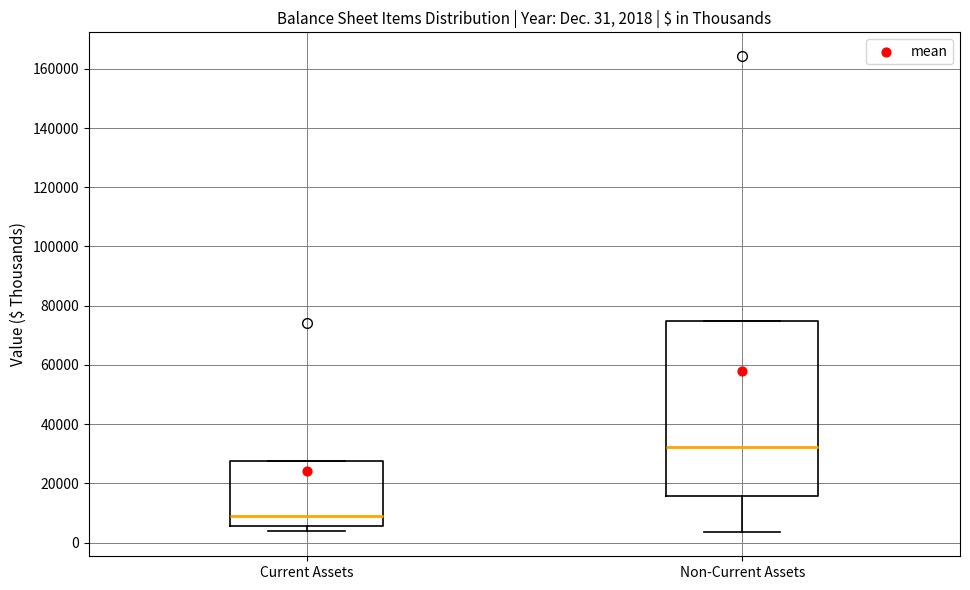

Which box is the tallest, from its lower edge to its upper edge?

Non-Current Assets